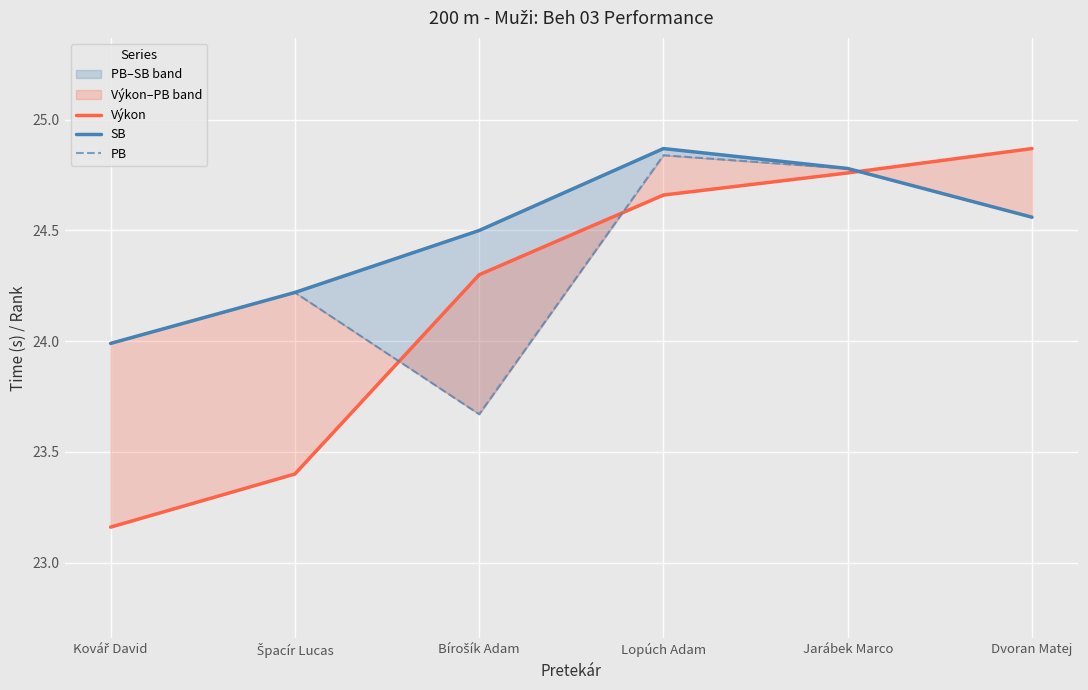

What position from the right is Kovář David?

6